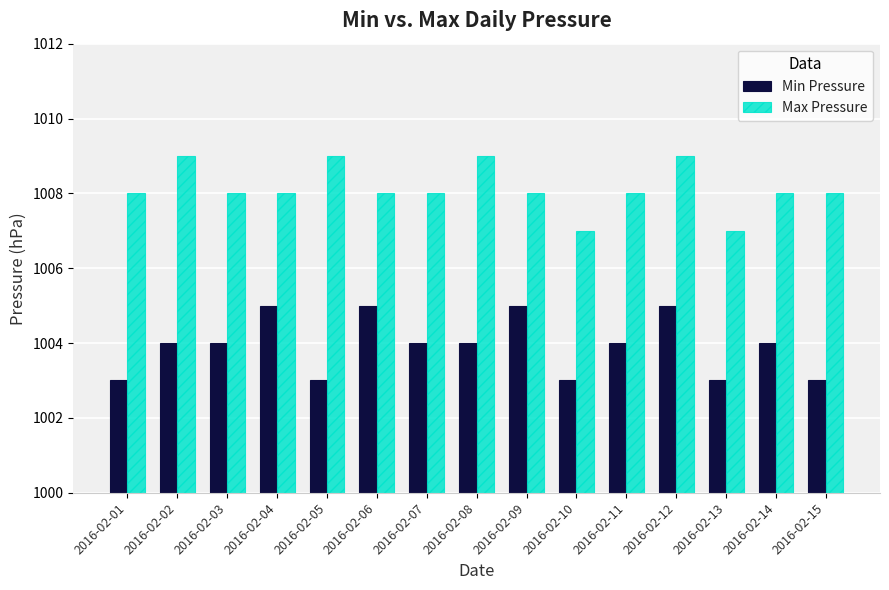

Reading right to left, what are all the values shown in this chart?

Min Pressure: 2016-02-15=1003	2016-02-14=1004	2016-02-13=1003	2016-02-12=1005	2016-02-11=1004	2016-02-10=1003	2016-02-09=1005	2016-02-08=1004	2016-02-07=1004	2016-02-06=1005	2016-02-05=1003	2016-02-04=1005	2016-02-03=1004	2016-02-02=1004	2016-02-01=1003
Max Pressure: 2016-02-15=1008	2016-02-14=1008	2016-02-13=1007	2016-02-12=1009	2016-02-11=1008	2016-02-10=1007	2016-02-09=1008	2016-02-08=1009	2016-02-07=1008	2016-02-06=1008	2016-02-05=1009	2016-02-04=1008	2016-02-03=1008	2016-02-02=1009	2016-02-01=1008